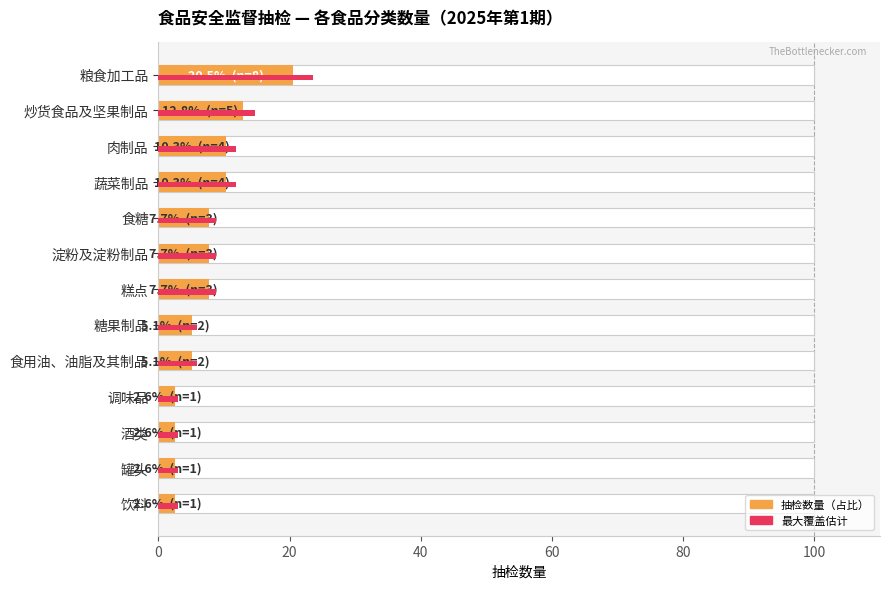

What is the value of the 抽检数量占比 bar at the 13th from the left?

2.6